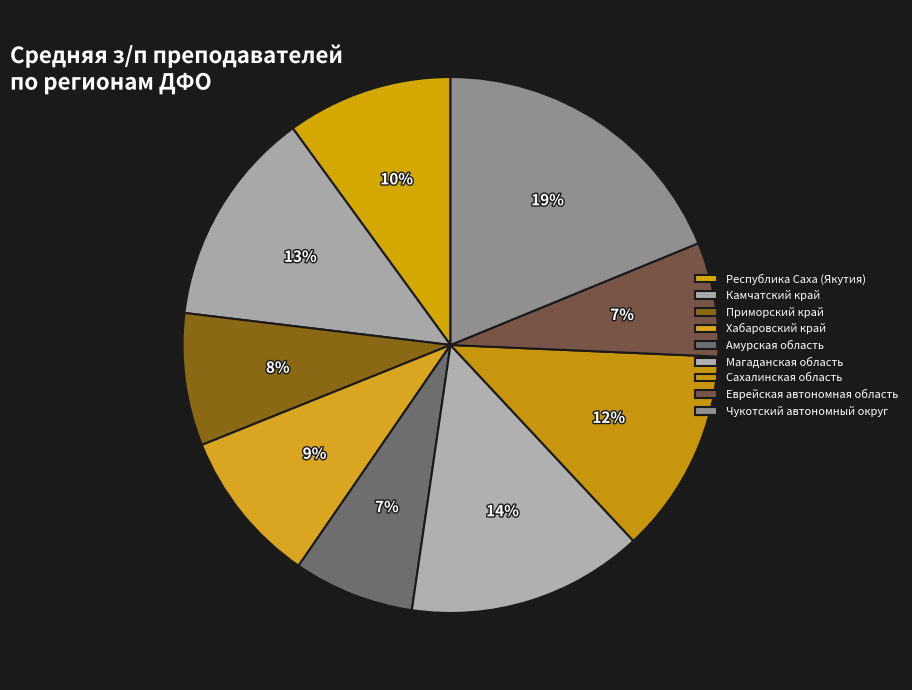

Combined, do Республика Саха (Якутия) and Чукотский автономный округ account for over 50%?

No